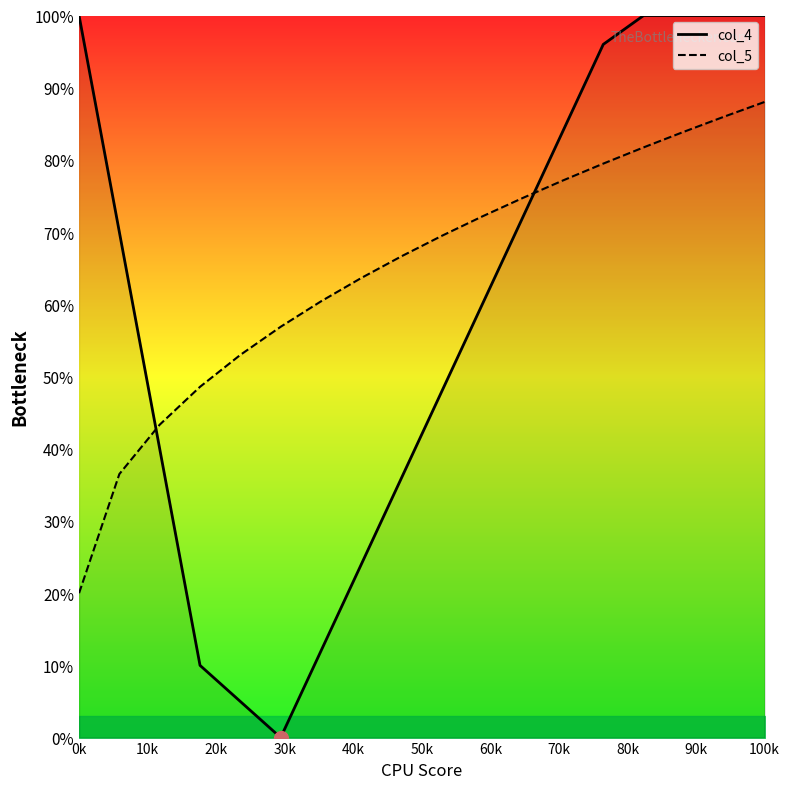

Does the chart have visible grid lines?

No